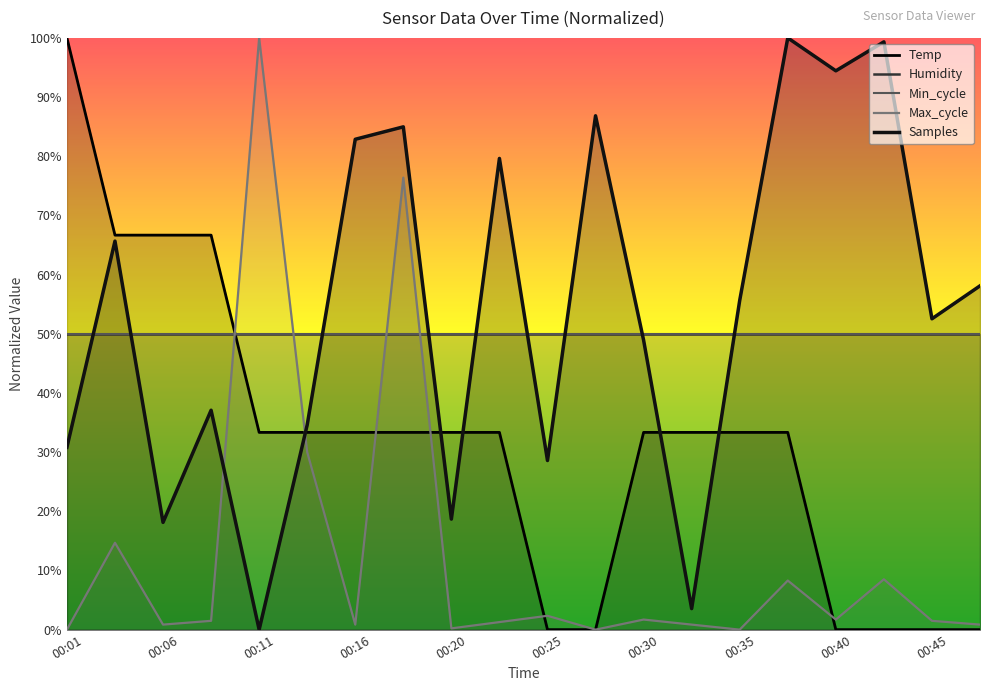

Reading right to left, extract all data points from this chart.

Temp: 0.0	0.0	0.0	0.0	33.3	33.3	33.3	33.3	0.0	0.0	33.3	33.3	33.3	33.3	33.3	33.3	66.7	66.7	66.7	100.0
Max_cycle: 0.9	1.5	8.5	1.7	8.3	0.0	0.9	1.7	0.0	2.3	1.3	0.2	76.4	0.9	30.0	100.0	1.5	0.9	14.7	0.0
Samples: 58.1	52.5	99.3	94.4	100.0	55.6	3.6	48.9	86.8	28.6	79.6	18.7	85.0	82.9	34.6	0.0	37.1	18.1	65.7	30.8